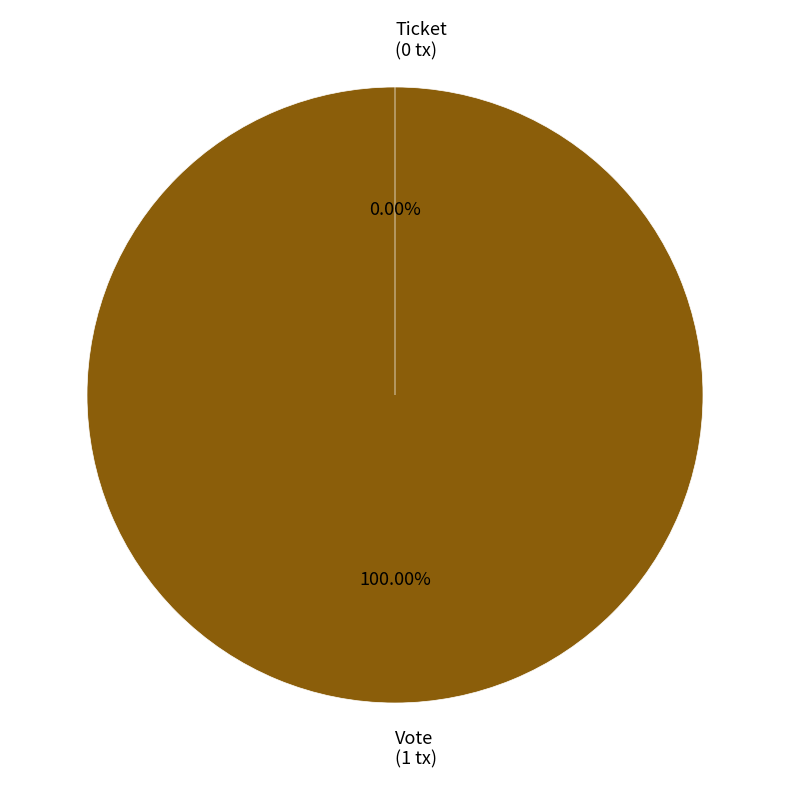

To the nearest percent, what is the average slice percentage?

50%